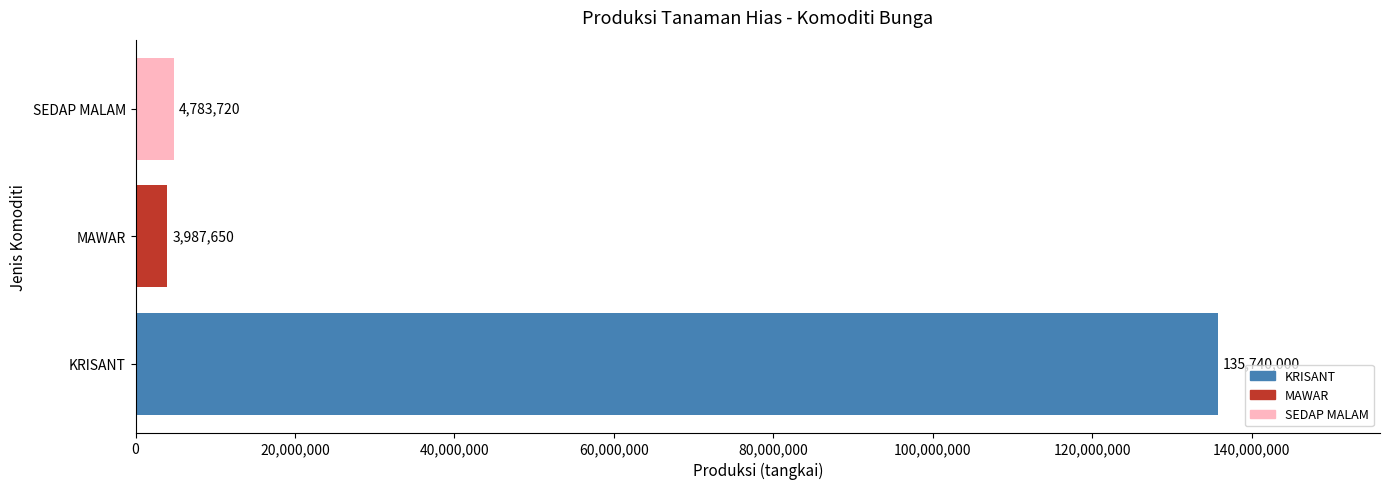

List the labels in order of value, largest first.

KRISANT, SEDAP MALAM, MAWAR